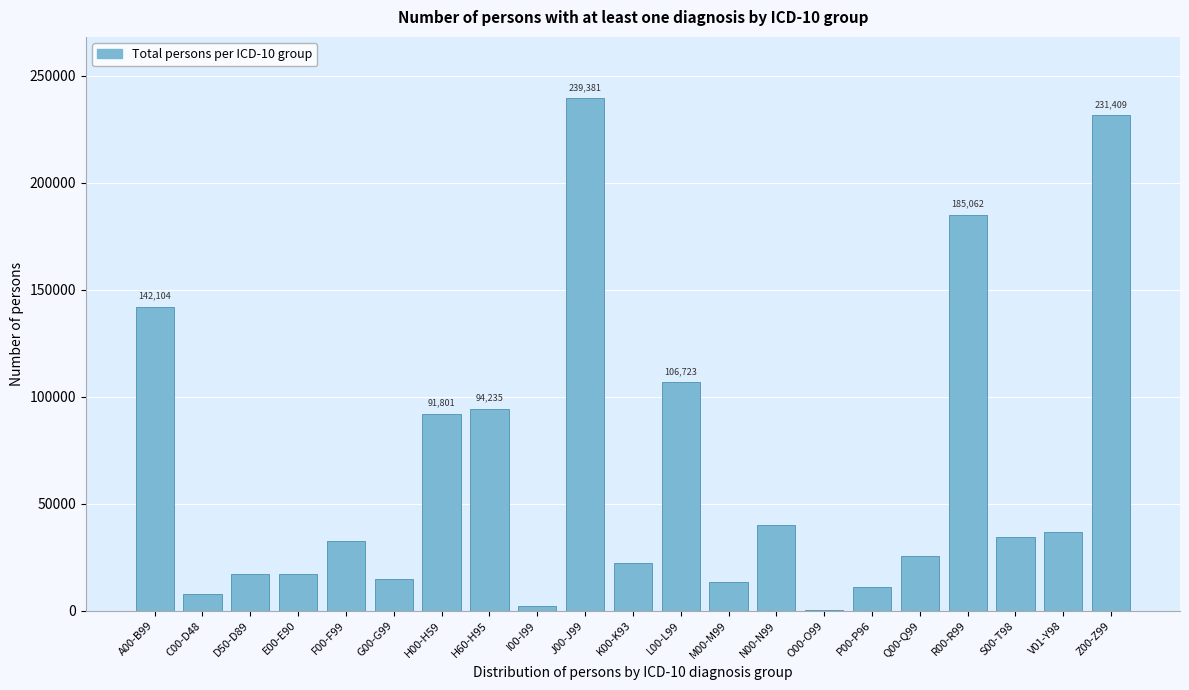

Which has a higher value, G00-G99 or C00-D48?

G00-G99